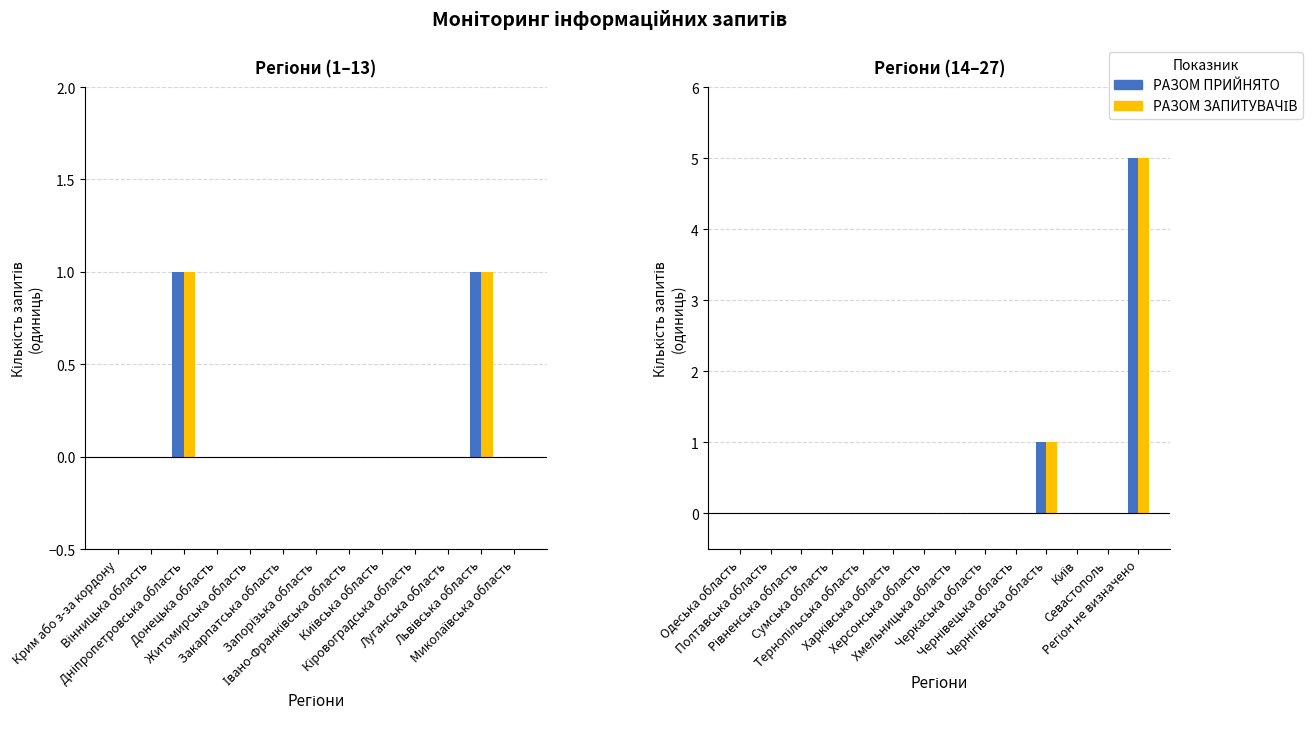

Which series has the largest range (max minus min)?

РАЗОМ ПРИЙНЯТО